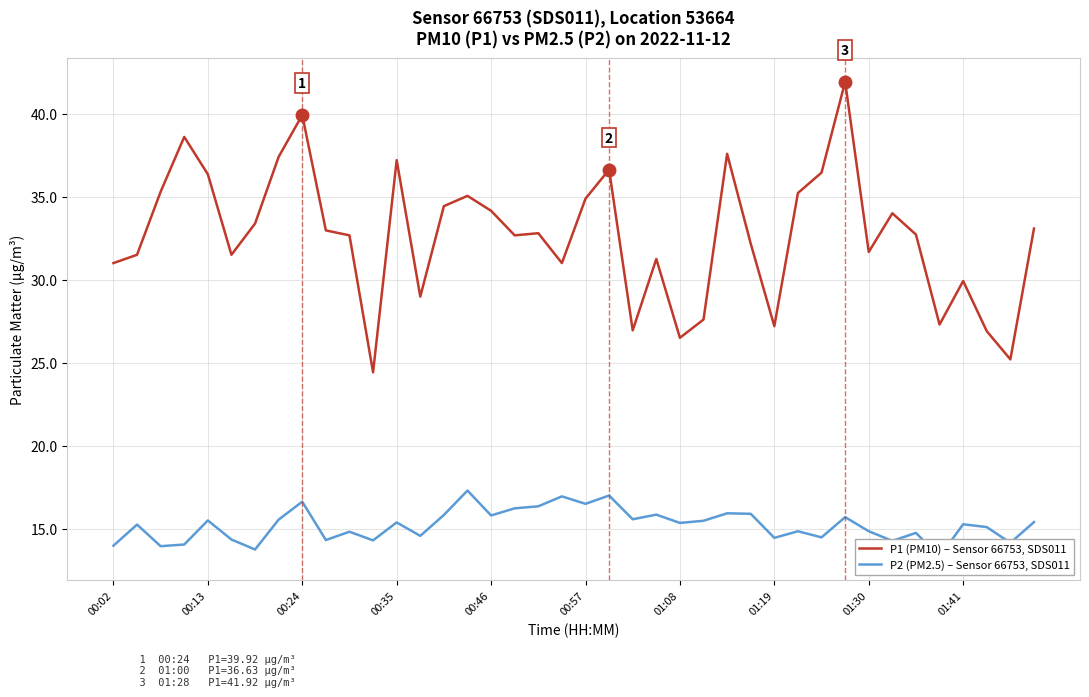

Count the number of data series in this chart.

2